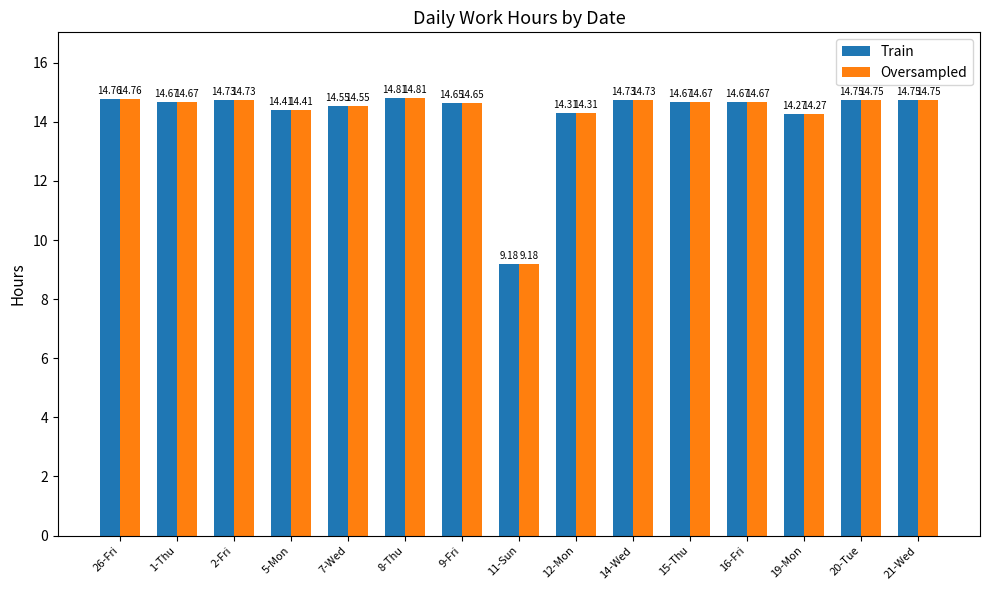

Where is Oversampled nearest to the value 11?

11-Sun